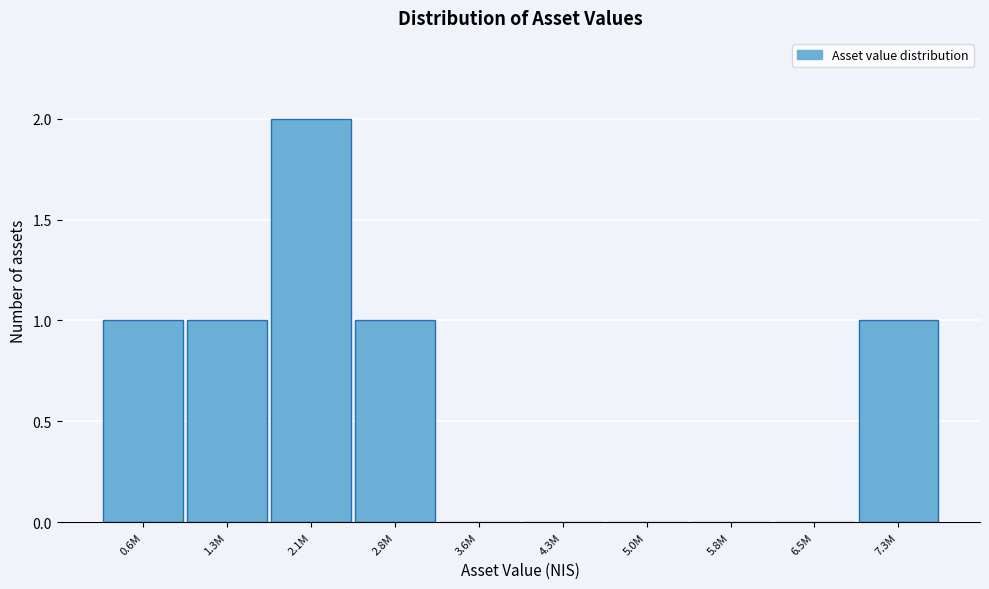

Reading left to right, what are all the values shown in this chart?

0.6M=1	1.3M=1	2.1M=2	2.8M=1	3.6M=0	4.3M=0	5.0M=0	5.8M=0	6.5M=0	7.3M=1